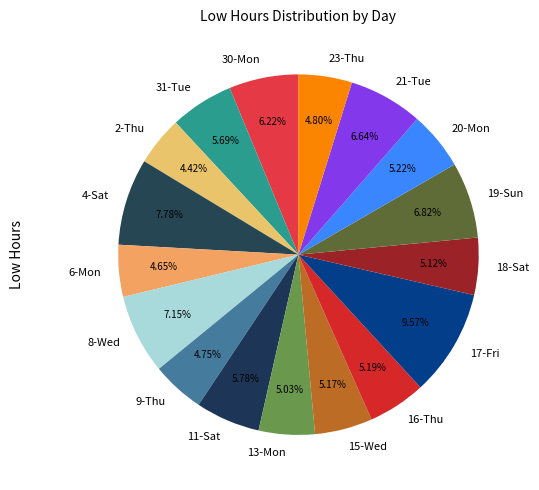

Count the number of slices in the pie.

17